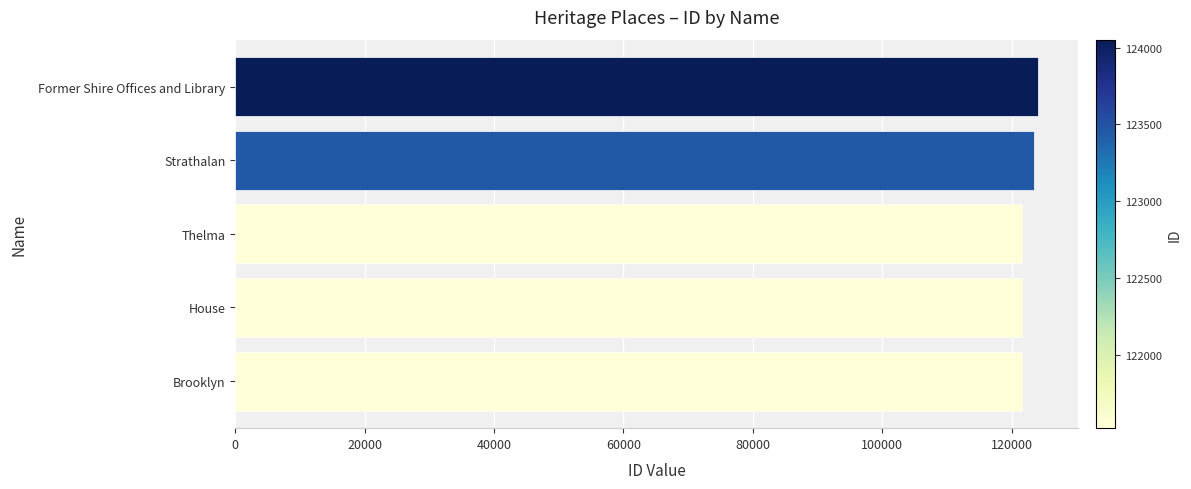

What is the difference between the maximum and minimum values?

2527